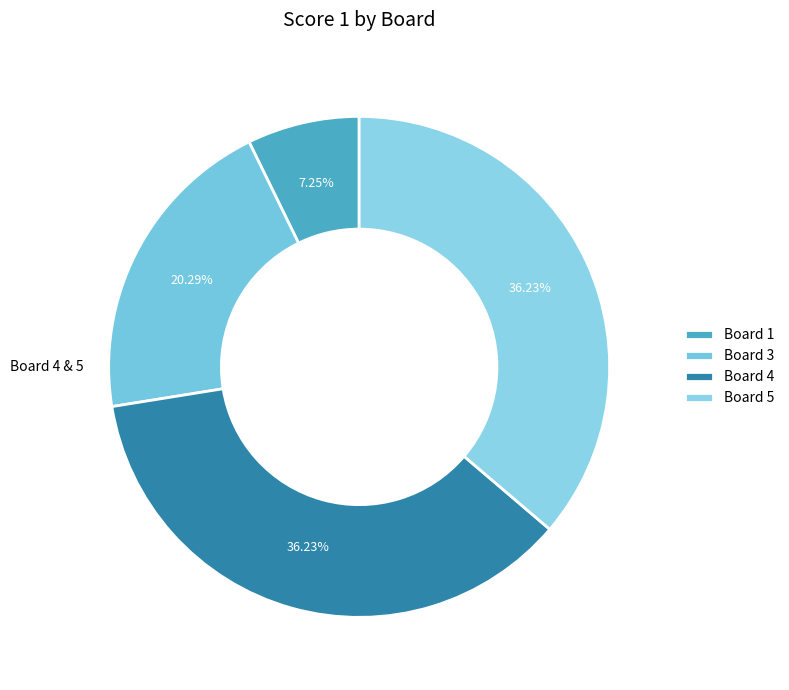

What is the smallest slice in the pie chart?

Board 1